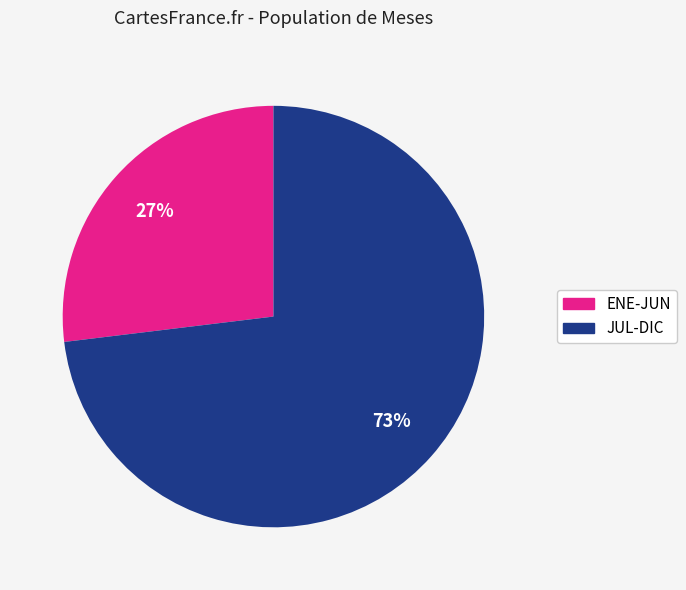

To the nearest percent, what is the average slice percentage?

50%